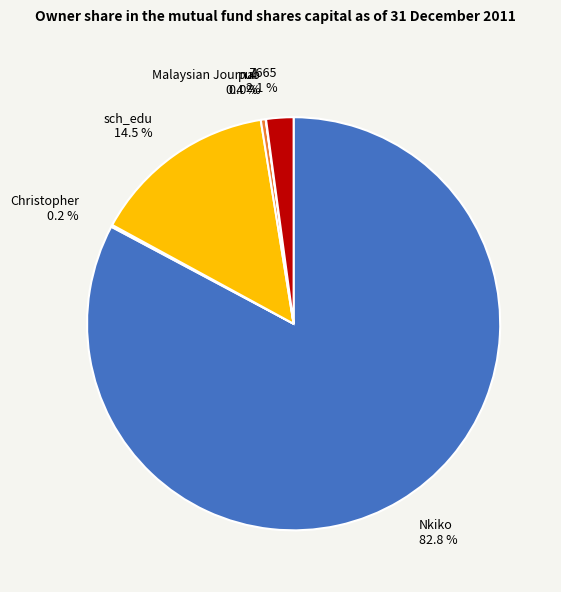

What is the largest slice in the pie chart?

Nkiko